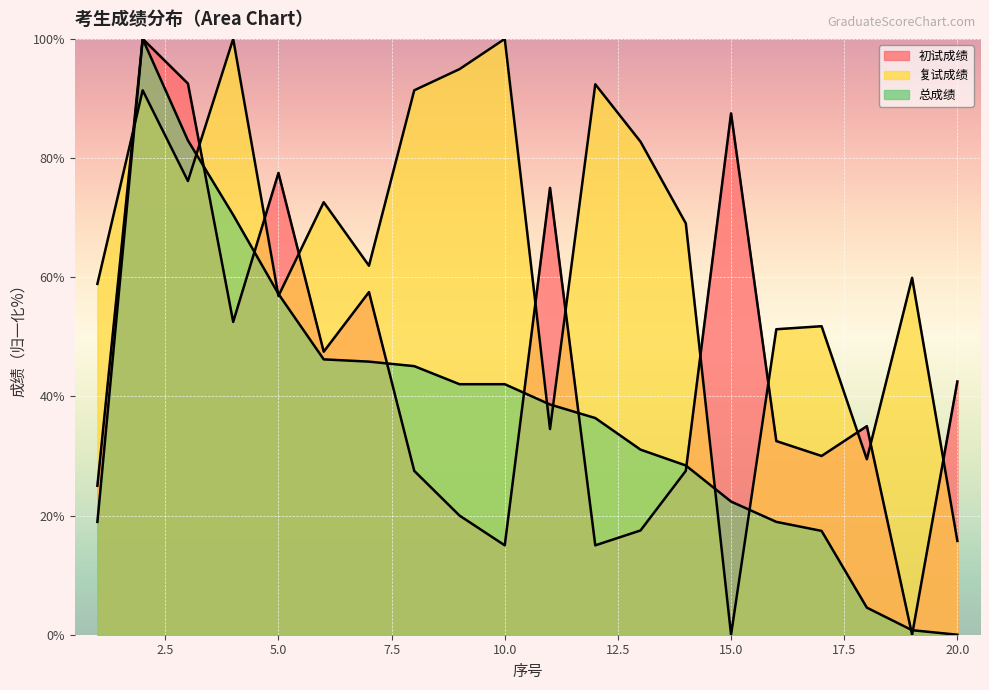

Rank the series at 20 from lowest to highest value.

总成绩, 复试成绩, 初试成绩